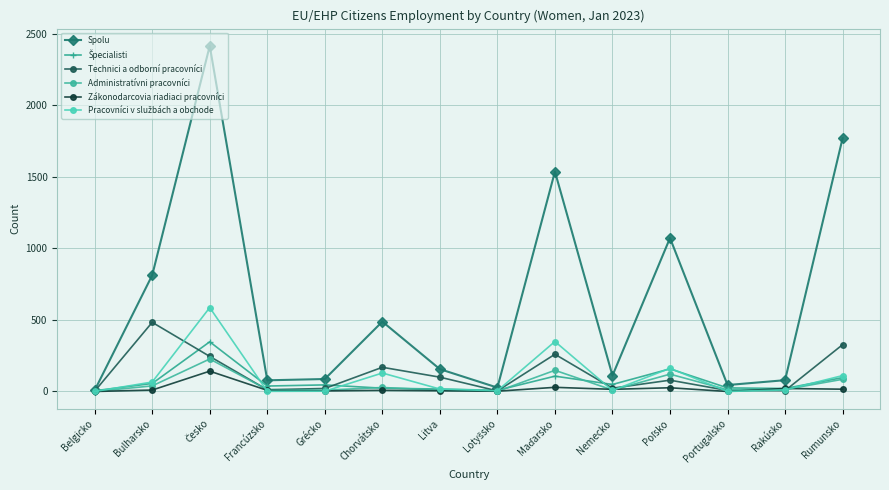

True or false: Špecialisti and Administratívni pracovníci cross at least once.

True